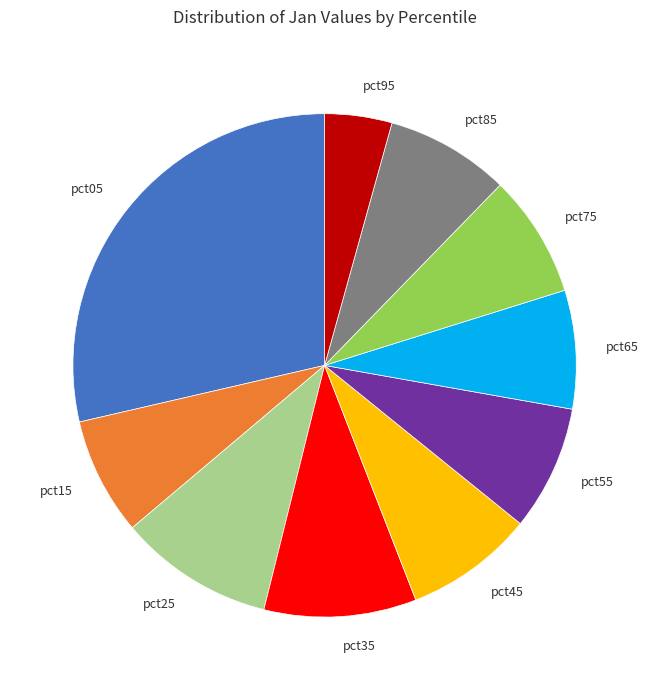

What is the largest slice in the pie chart?

pct05